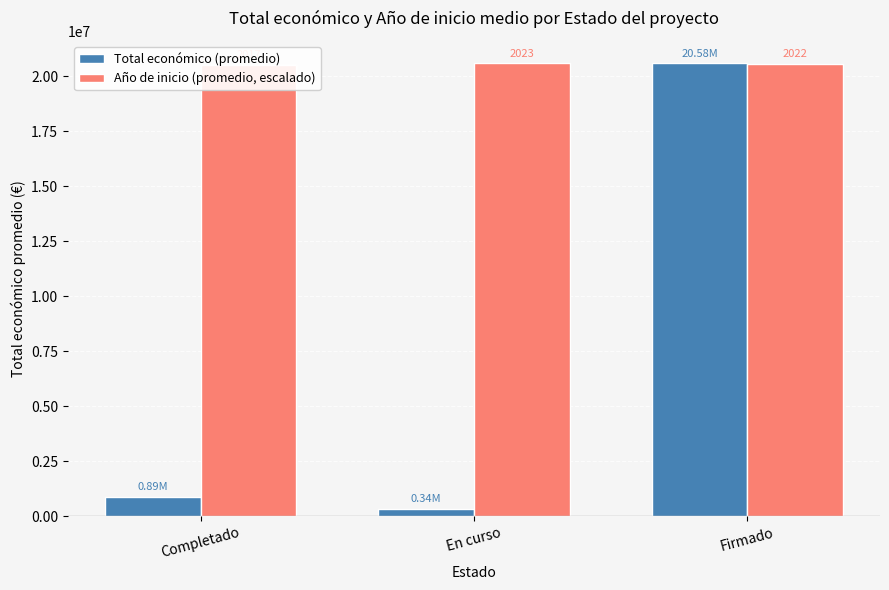

True or false: Año de inicio (promedio, escalado) has a value of 32887444.1 at Completado.

False